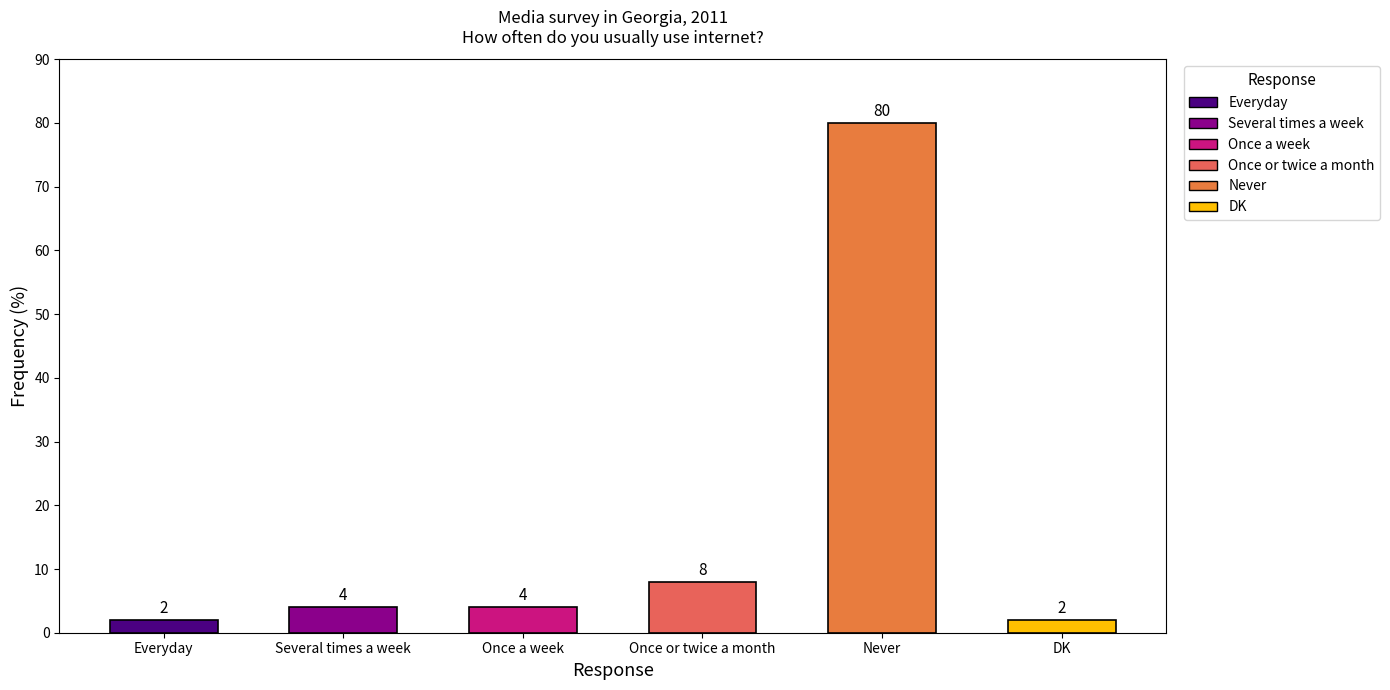

What value does the data have at Once a week, to the nearest 5?

5